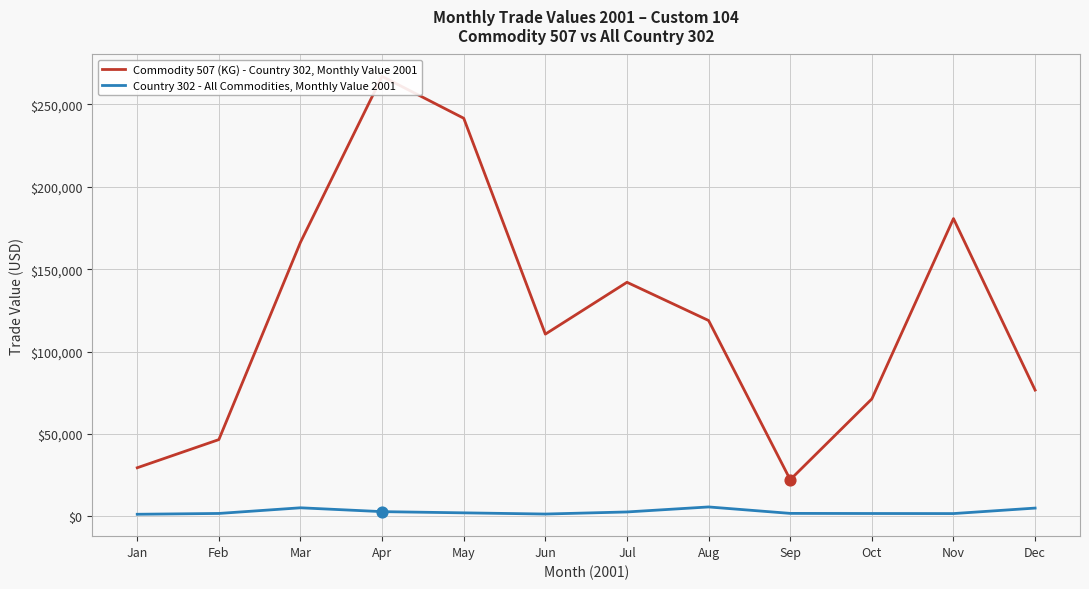

Is the value of Commodity 507 (KG) - Country 302, Monthly Value 2001 at Jan greater than the value of Country 302 - All Commodities, Monthly Value 2001 at Feb?

Yes